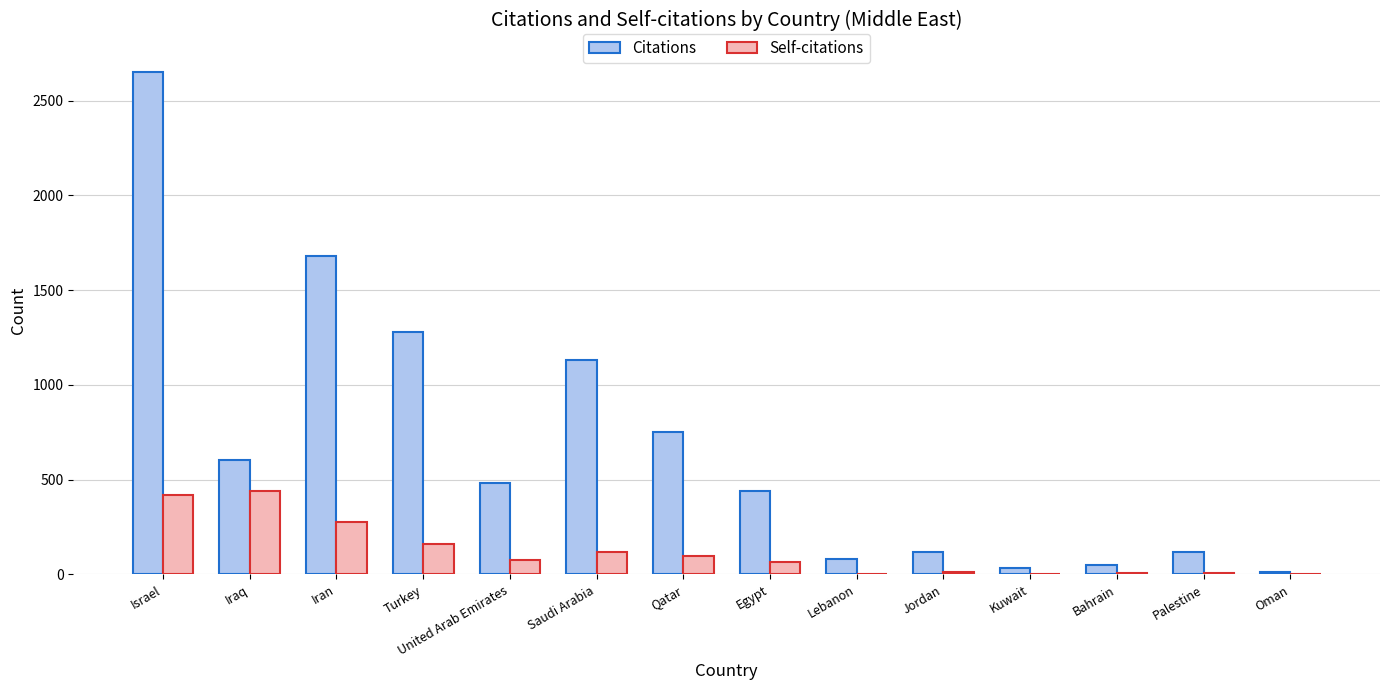

At which label does Self-citations first exceed 77?

Israel